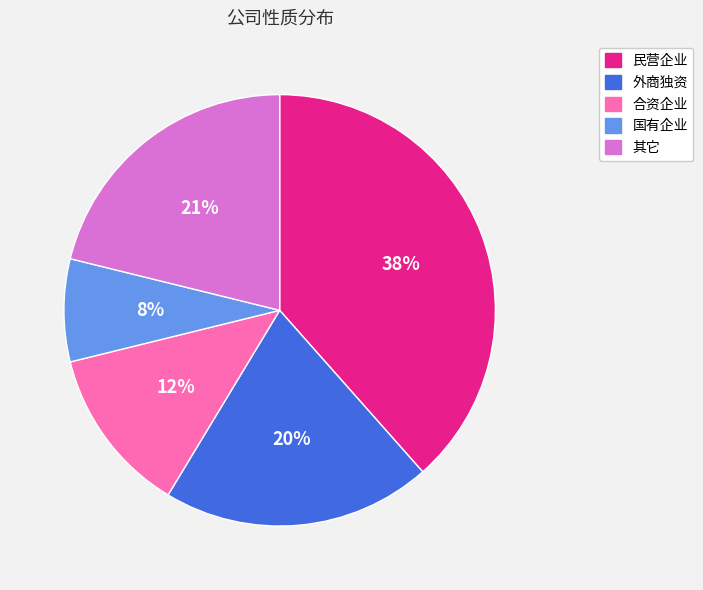

Between 合资企业 and 民营企业, which is larger?

民营企业